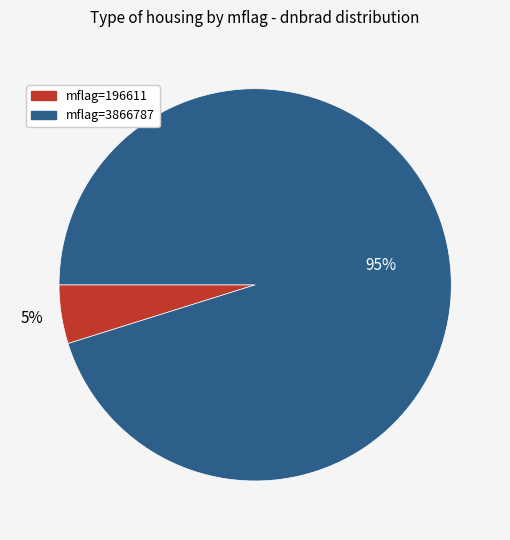

Is there any slice that represents more than half of the pie?

Yes